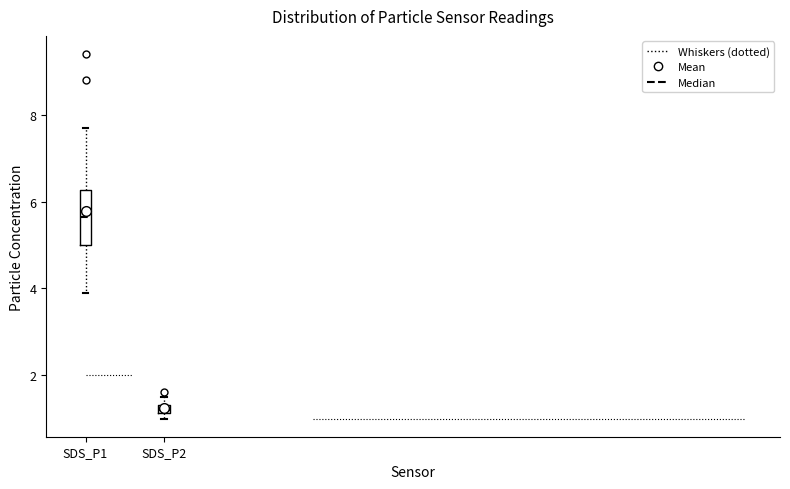

Which box's median line is the highest?

SDS_P1